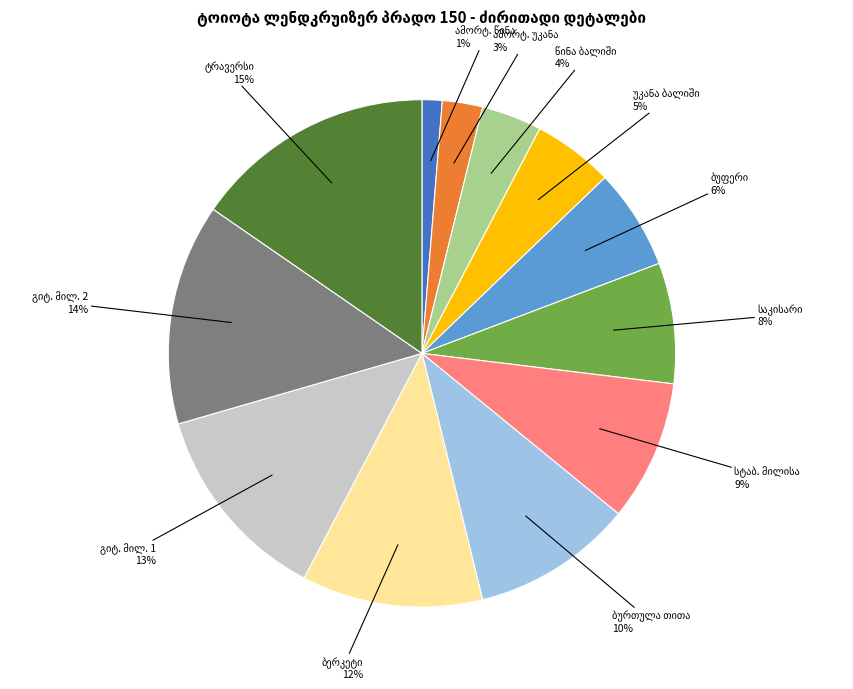

Does any single category account for the majority?

No